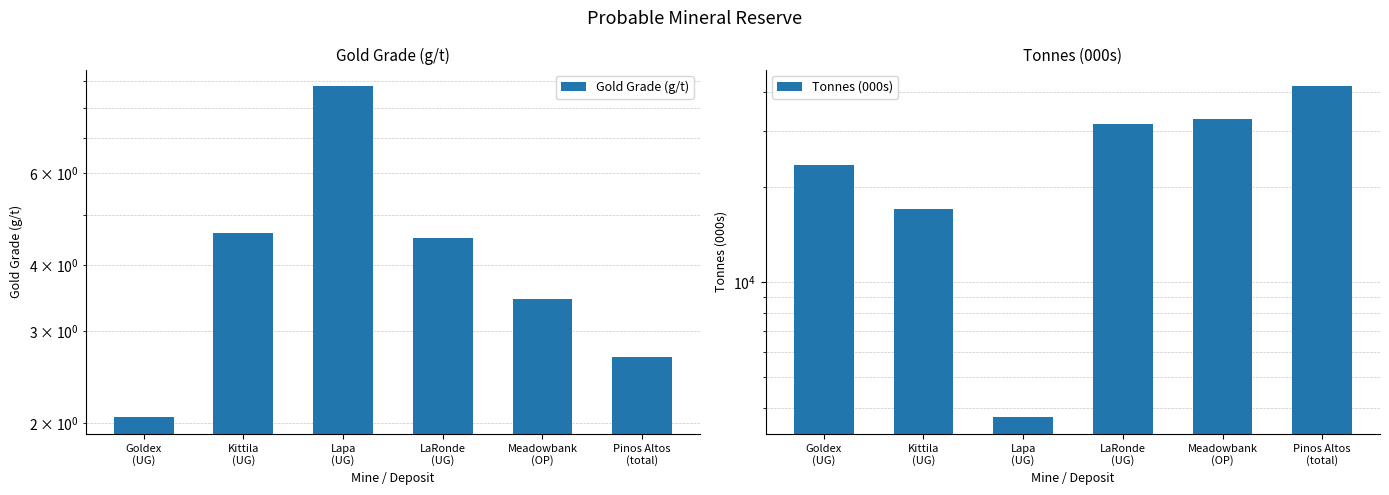

Rank the categories by Gold Grade (g/t) value from highest to lowest.

Lapa
(UG), Kittila
(UG), LaRonde
(UG), Meadowbank
(OP), Pinos Altos
(total), Goldex
(UG)